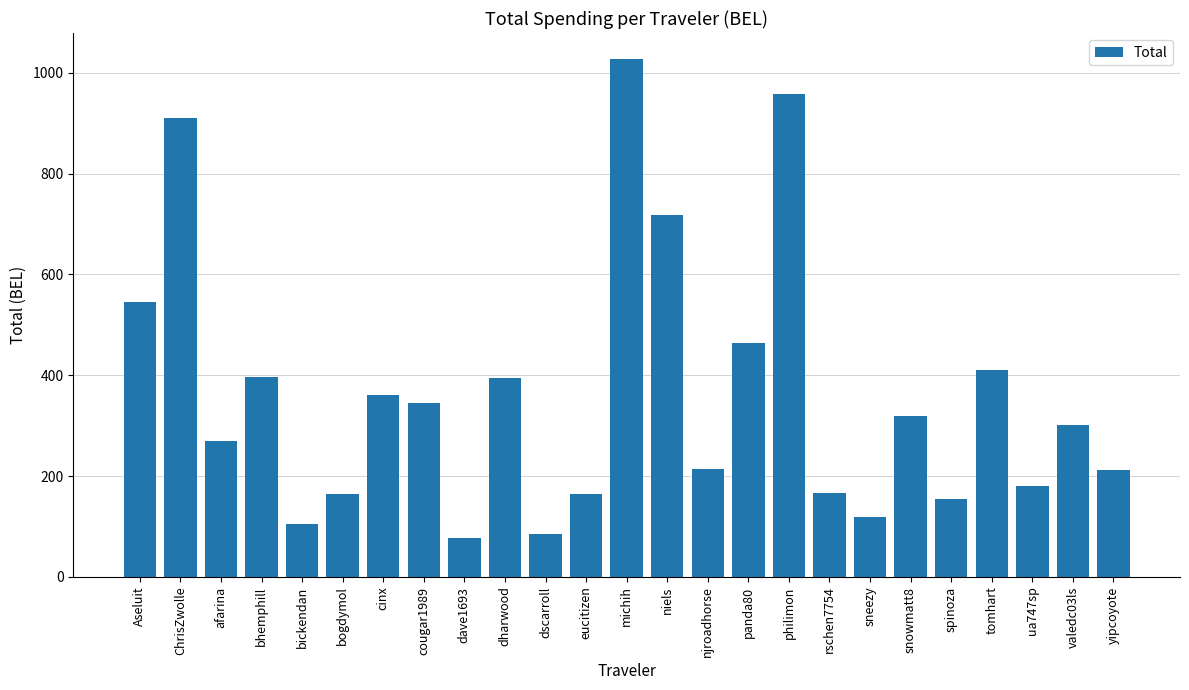

Which has a higher value, ua747sp or dscarroll?

ua747sp